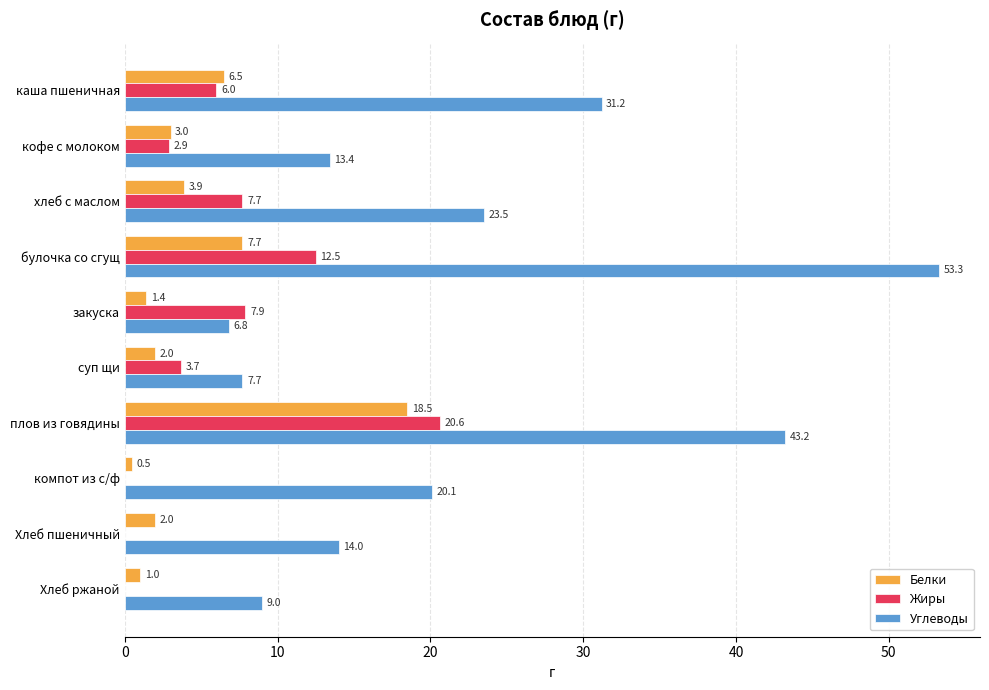

What are all the series names shown in the legend?

Белки, Жиры, Углеводы